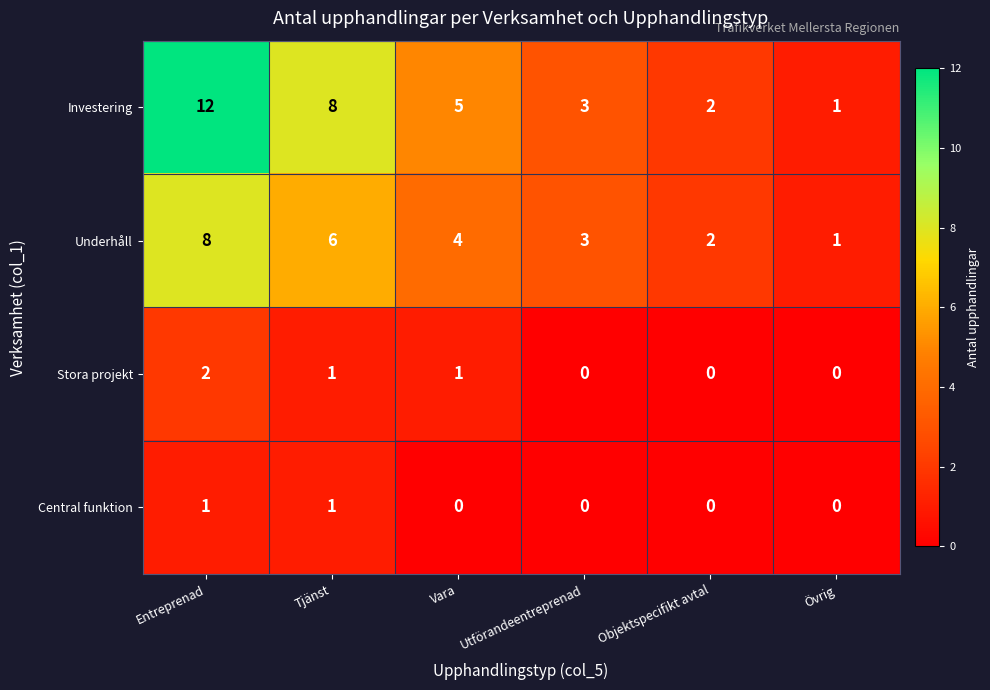

Reading left to right, extract all data points from this chart.

Investering: Entreprenad=12	Tjänst=8	Vara=5	Utförandeentreprenad=3	Objektspecifikt avtal=2	Övrig=1
Underhåll: Entreprenad=8	Tjänst=6	Vara=4	Utförandeentreprenad=3	Objektspecifikt avtal=2	Övrig=1
Stora projekt: Entreprenad=2	Tjänst=1	Vara=1	Utförandeentreprenad=0	Objektspecifikt avtal=0	Övrig=0
Central funktion: Entreprenad=1	Tjänst=1	Vara=0	Utförandeentreprenad=0	Objektspecifikt avtal=0	Övrig=0